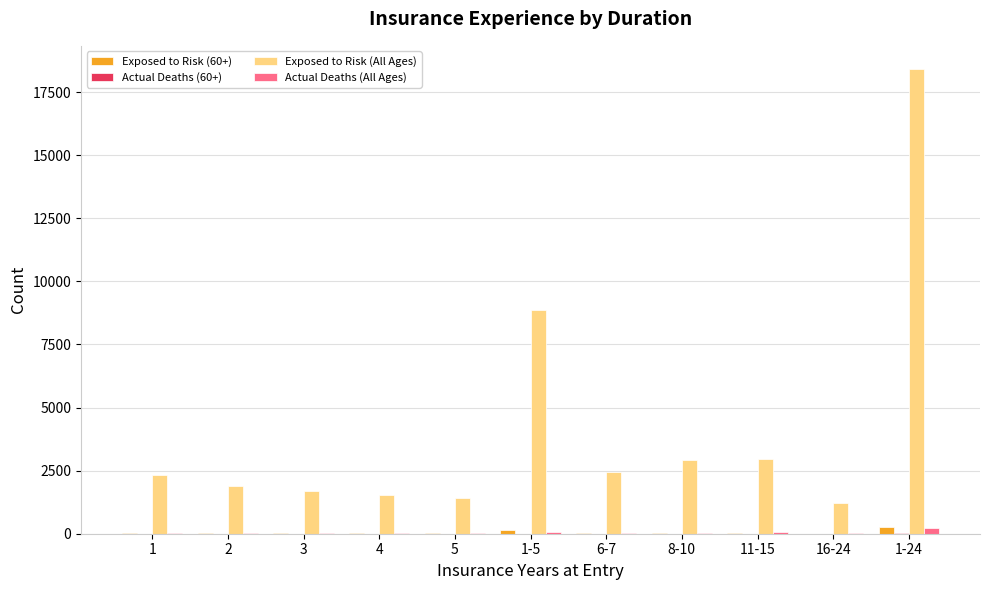

Which series has the largest total across all categories?

Exposed to Risk (All Ages)